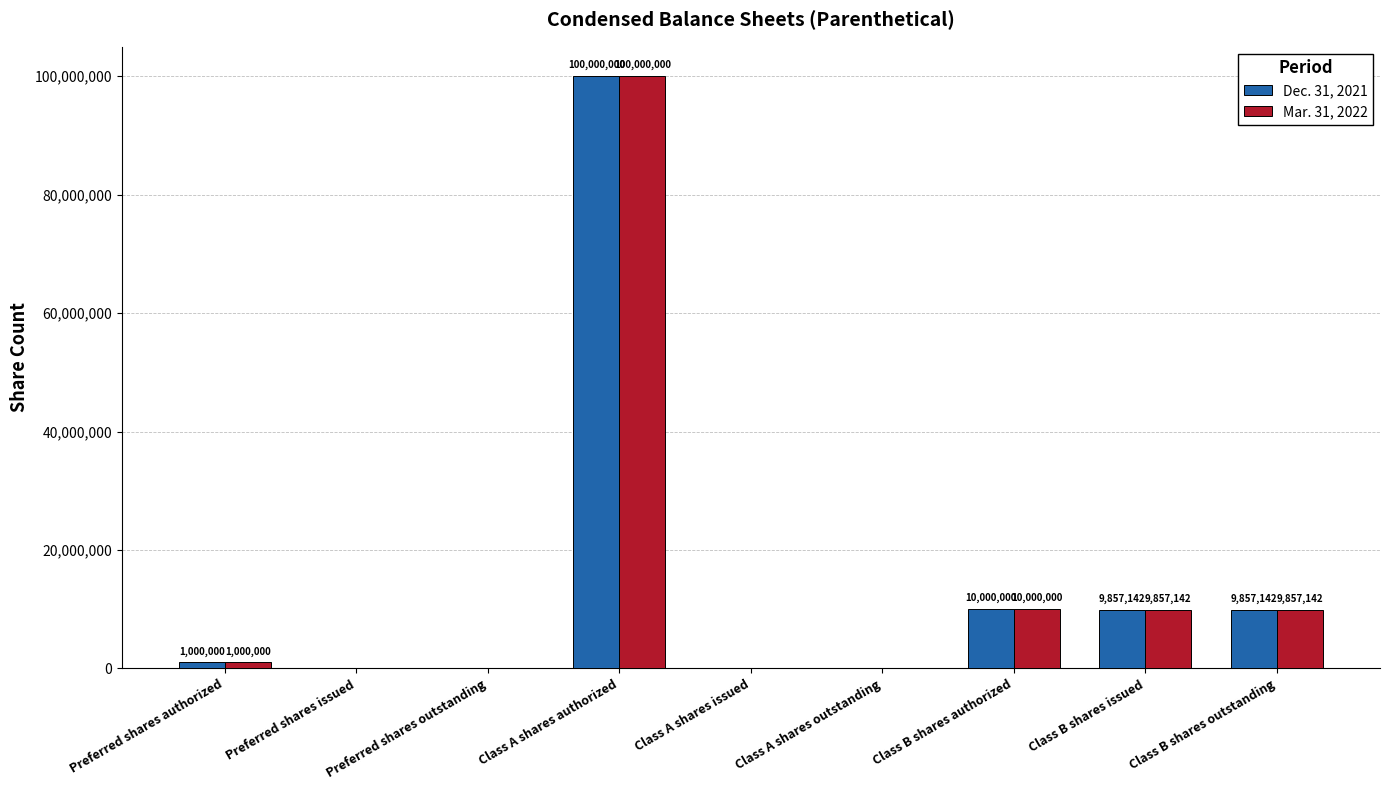

Is the value of Dec. 31, 2021 at Class B shares outstanding greater than the value of Mar. 31, 2022 at Class B shares authorized?

No